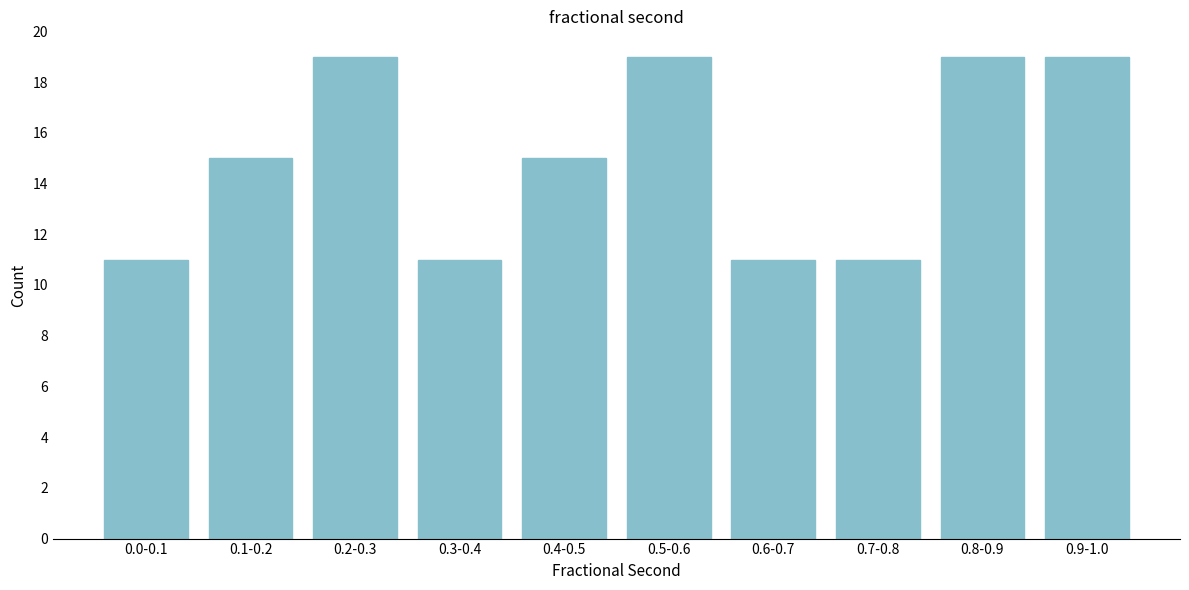

Reading left to right, extract all data points from this chart.

0.0-0.1=11	0.1-0.2=15	0.2-0.3=19	0.3-0.4=11	0.4-0.5=15	0.5-0.6=19	0.6-0.7=11	0.7-0.8=11	0.8-0.9=19	0.9-1.0=19